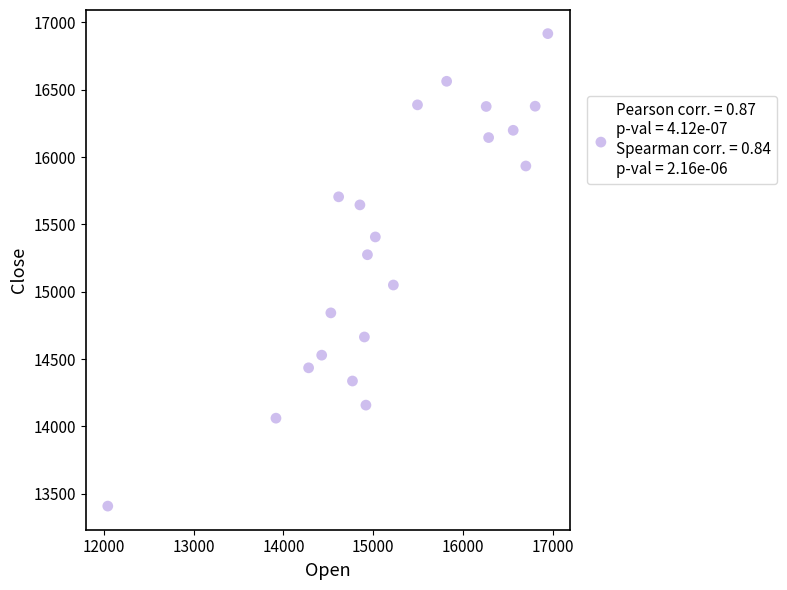

What is the range of Y values (max minus min)?

3509